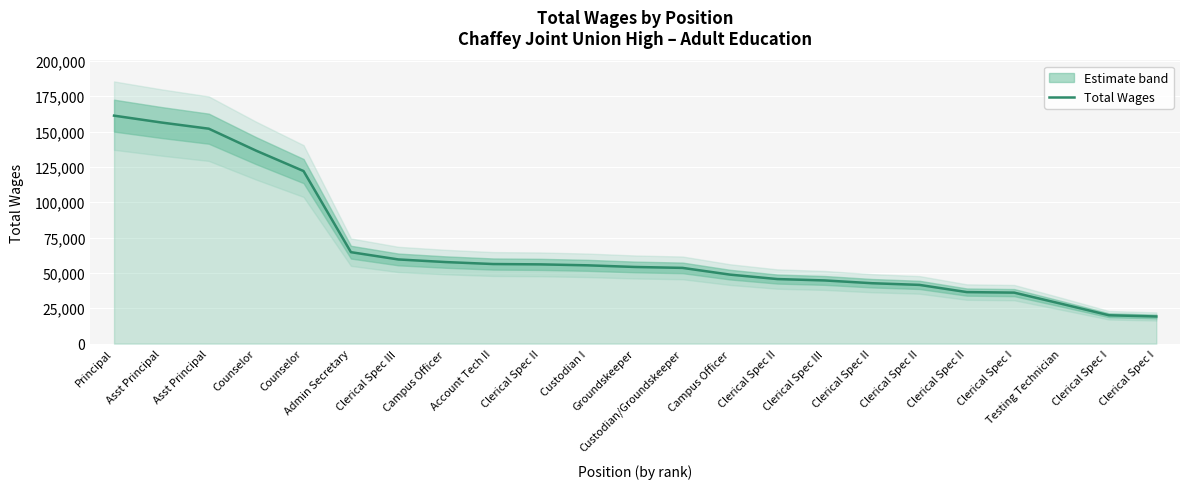

What is the change in value from Counselor to Clerical Spec II?

-79348